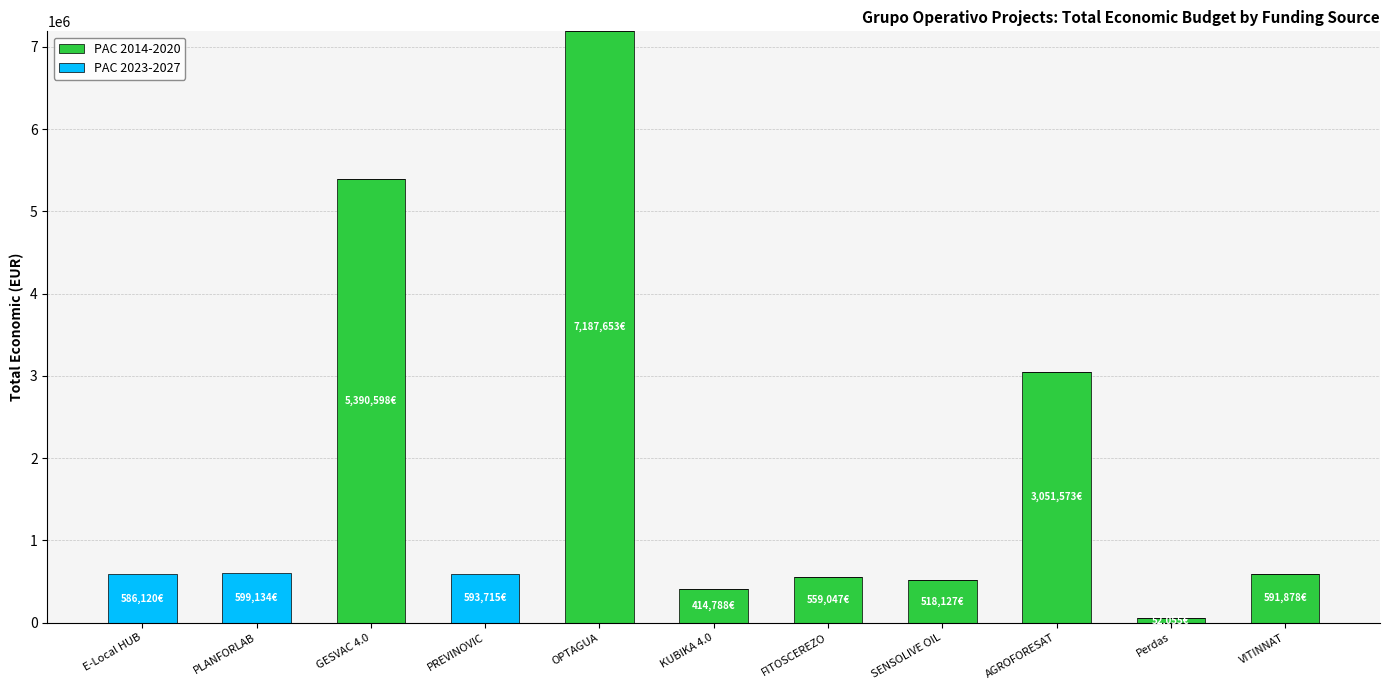

At which category is the sum across all series the highest?

OPTAGUA